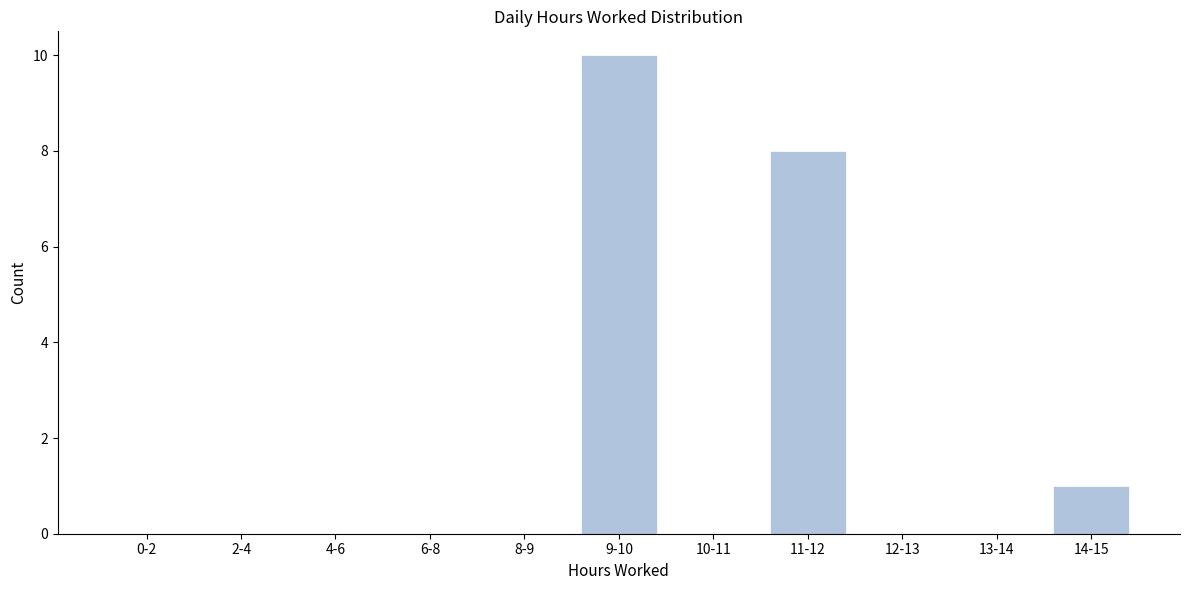

Reading right to left, what are all the values shown in this chart?

14-15=1	13-14=0	12-13=0	11-12=8	10-11=0	9-10=10	8-9=0	6-8=0	4-6=0	2-4=0	0-2=0